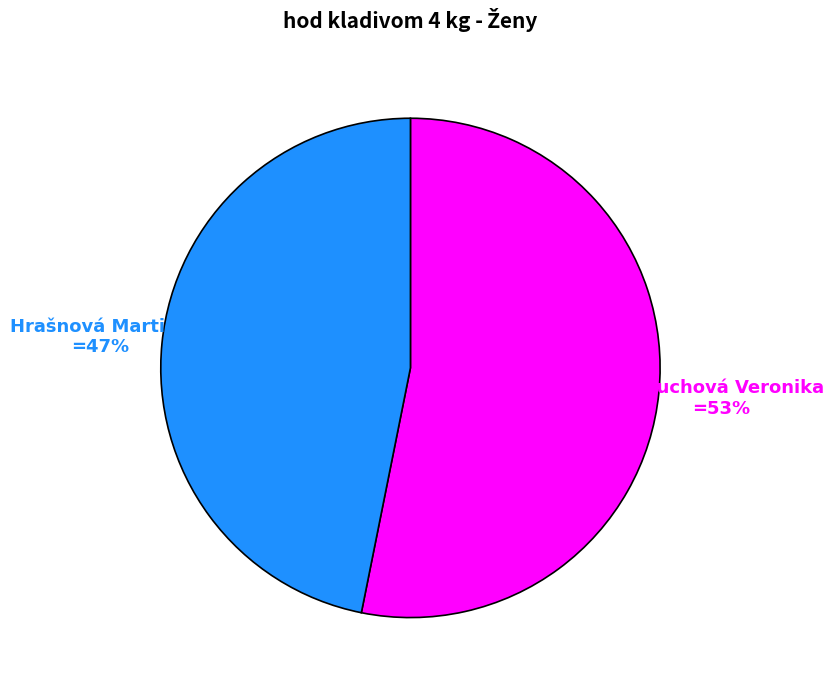

To the nearest percent, what is the difference between the largest and smallest slice percentages?

6%